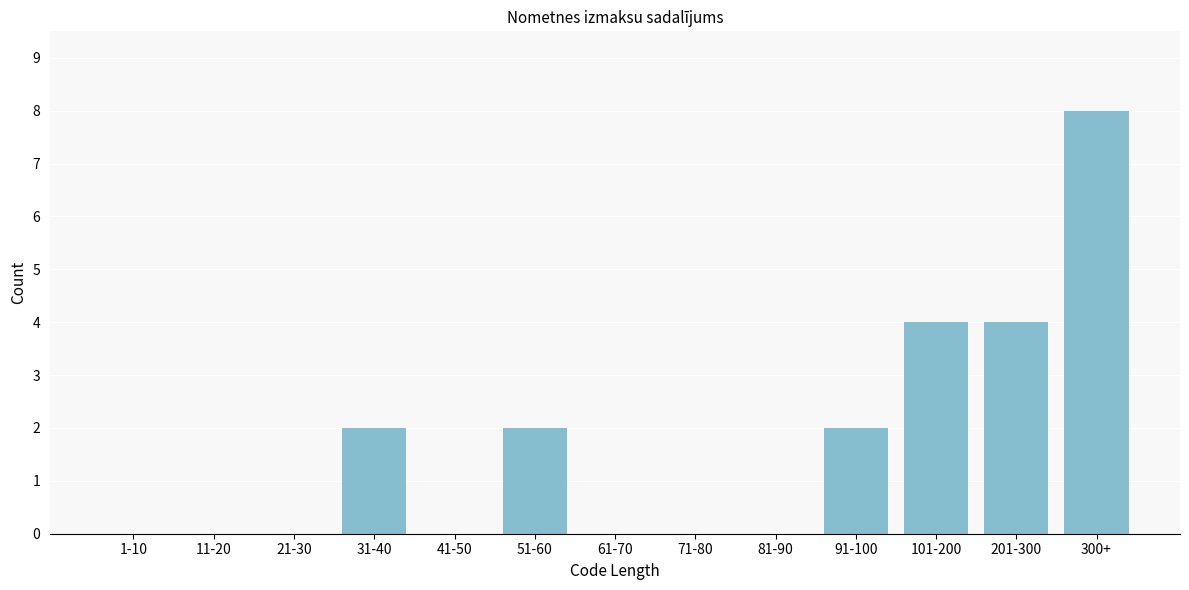

Reading right to left, extract all data points from this chart.

300+=8	201-300=4	101-200=4	91-100=2	81-90=0	71-80=0	61-70=0	51-60=2	41-50=0	31-40=2	21-30=0	11-20=0	1-10=0